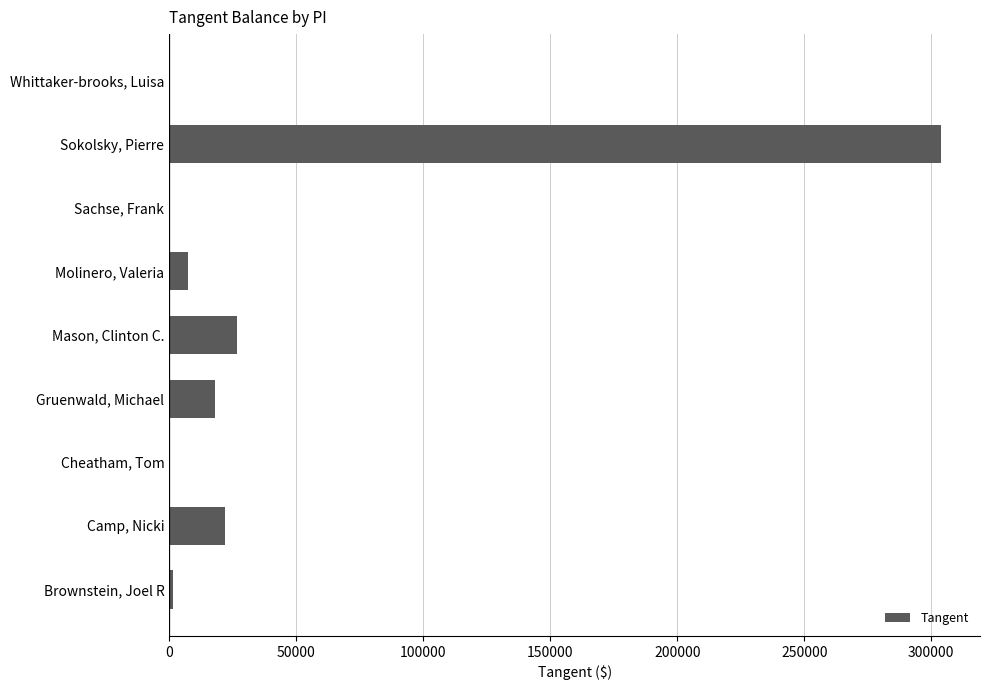

How many values exceed 7220?

5